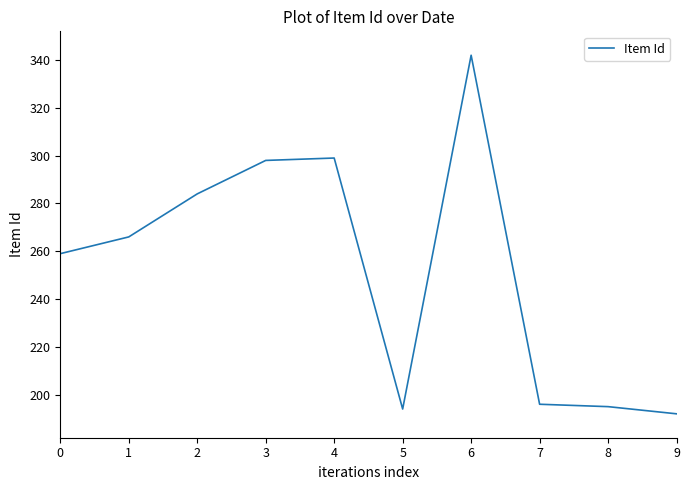

What is the smallest value displayed?

192